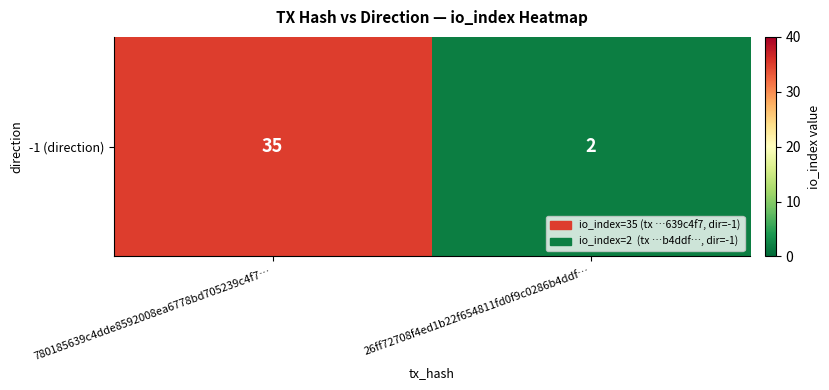

Rank the categories by value from lowest to highest.

26ff72708f4ed1b22f654811fd0f9c0286b4ddf…, 780185639c4dde8592008ea6778bd705239c4f7…